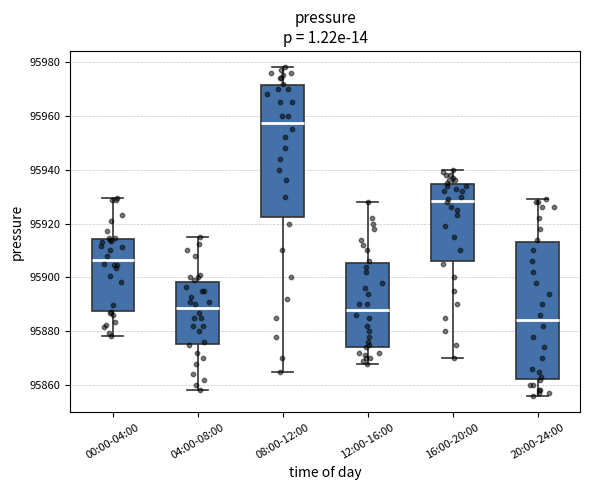

Where is the lower edge of the box for 00:00-04:00 on the y-axis? The values are not printed on the chart, so give them approximately, as read against the axis.

95888